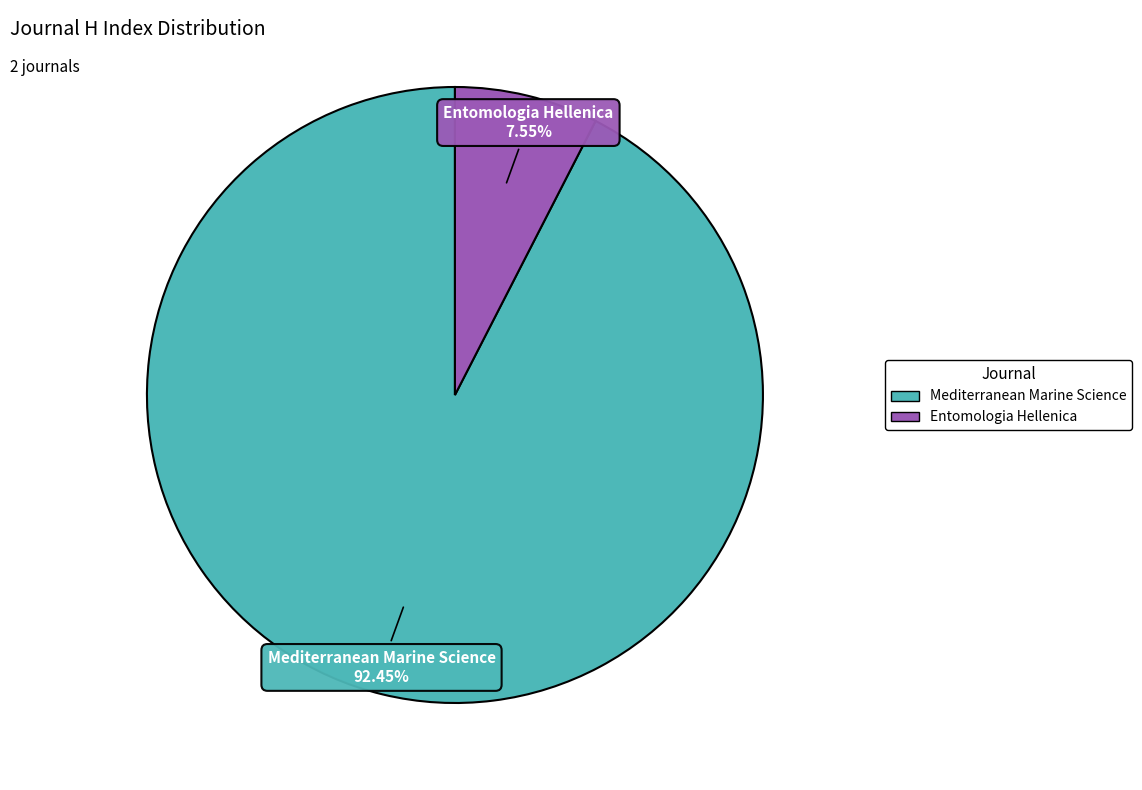

How many segments does this pie chart have?

2